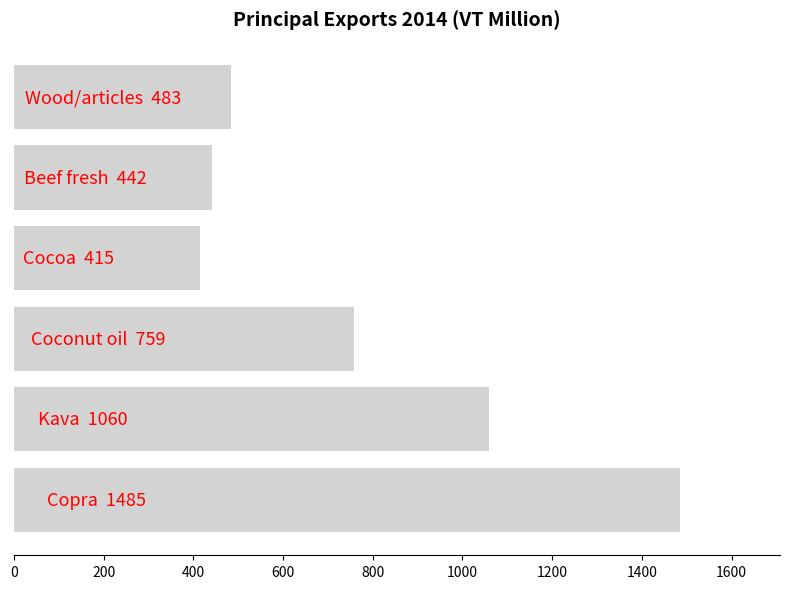

What is the difference between the second highest and second lowest values?

618